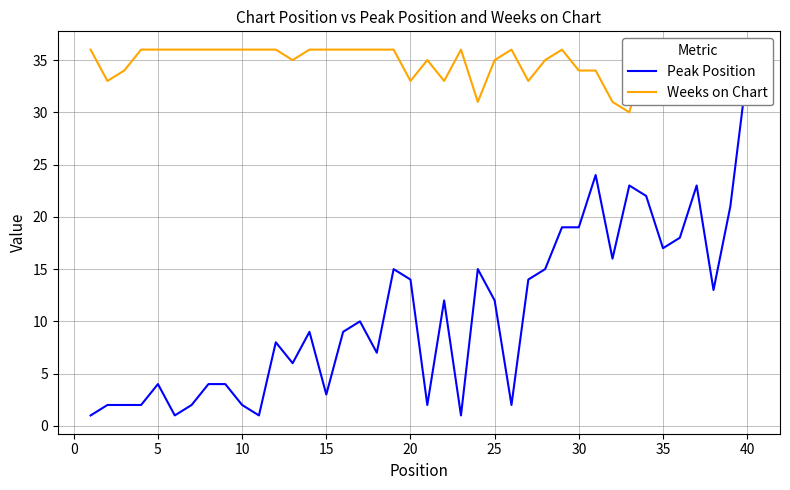

How many interior local peaks does the Weeks on Chart series have?

6